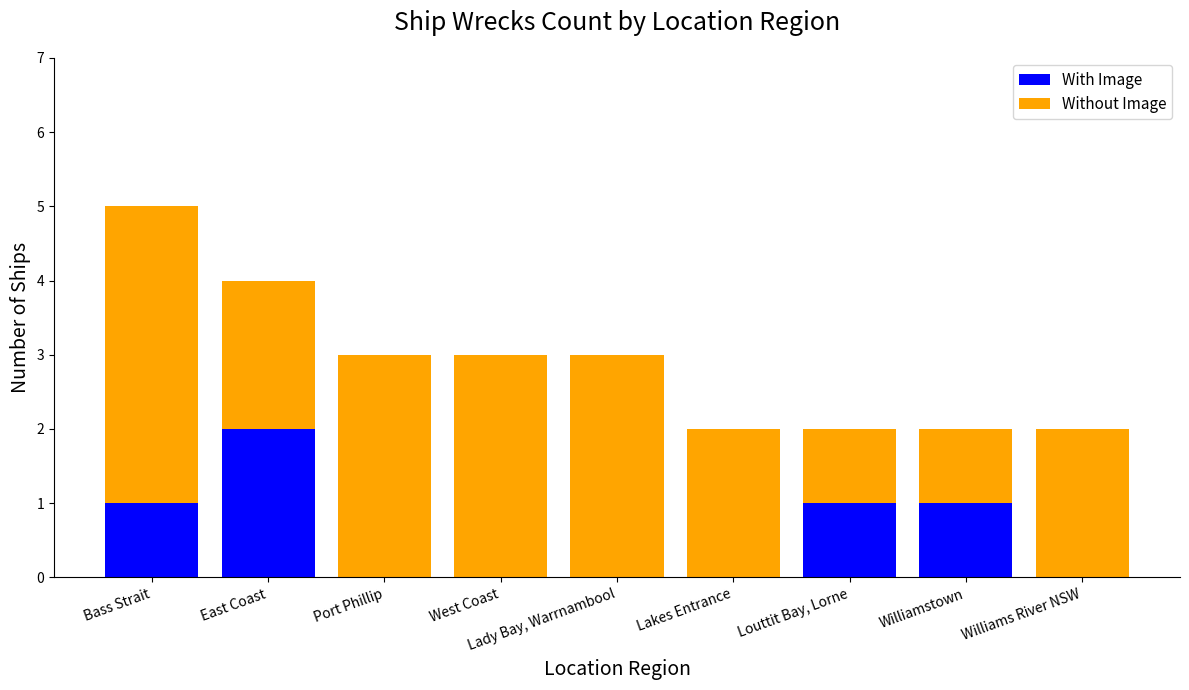

Count the number of categories in the chart.

9